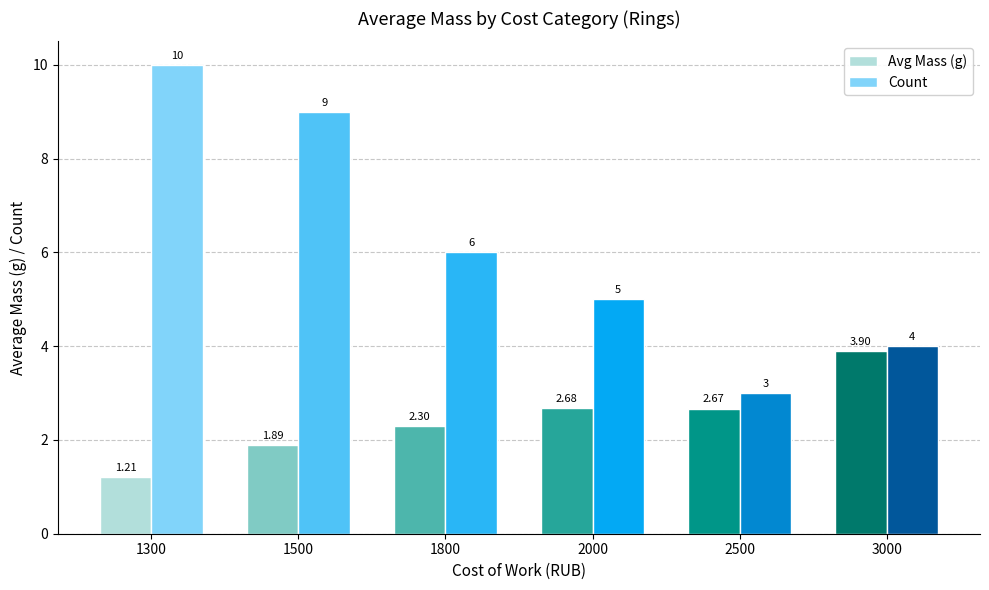

Rank the categories by Count value from highest to lowest.

1300, 1500, 1800, 2000, 3000, 2500